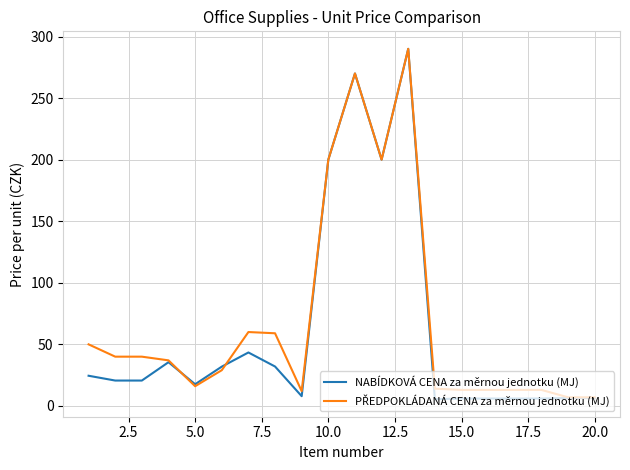

Which series has the largest range (max minus min)?

NABÍDKOVÁ CENA za měrnou jednotku (MJ)